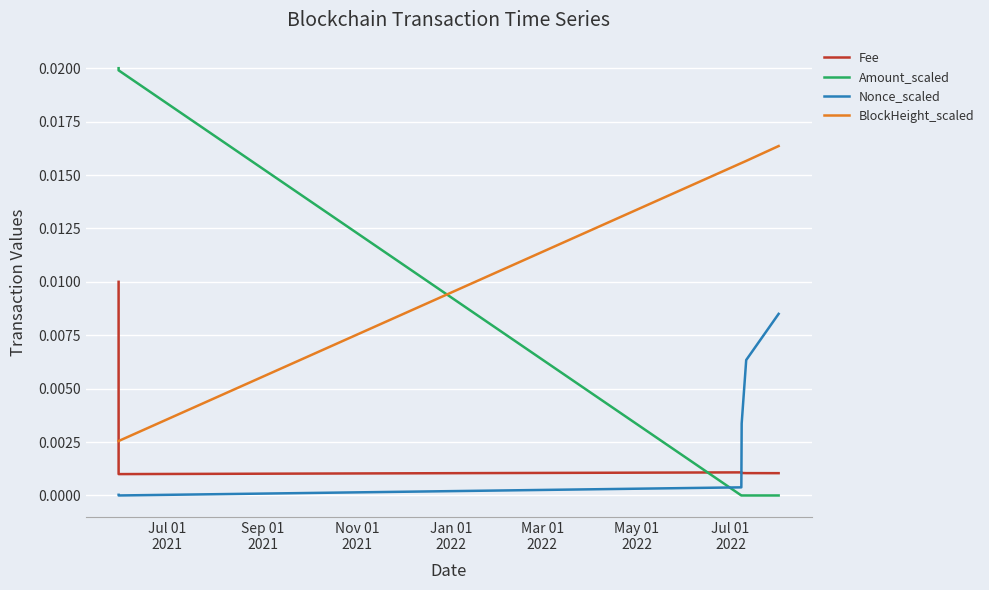

Which series has the largest range (max minus min)?

Amount_scaled